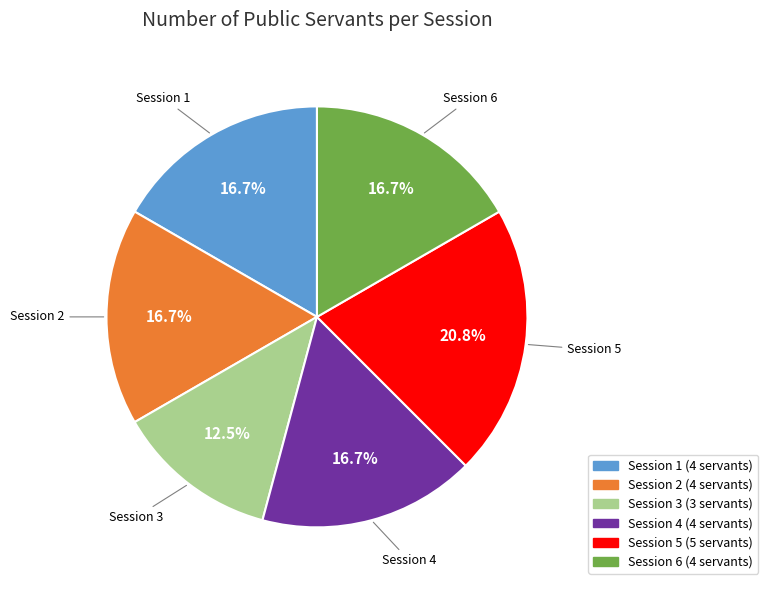

Is there a majority slice in this chart?

No